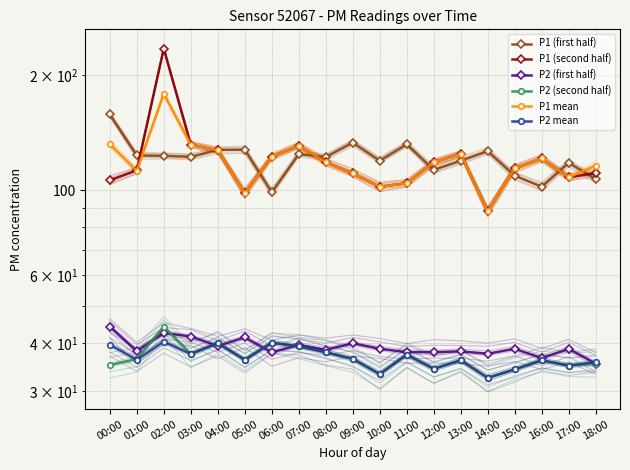

What is the difference between the second highest and second lowest values in the P1 (first half) series?

31.0